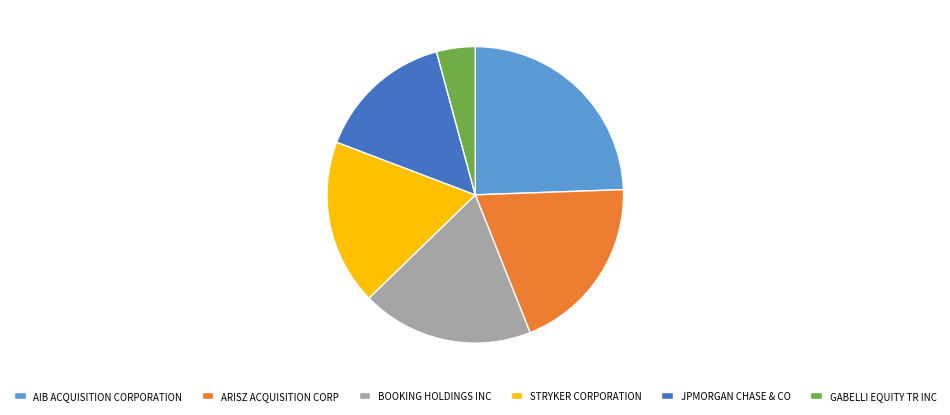

Is GABELLI EQUITY TR INC the majority of the pie?

No